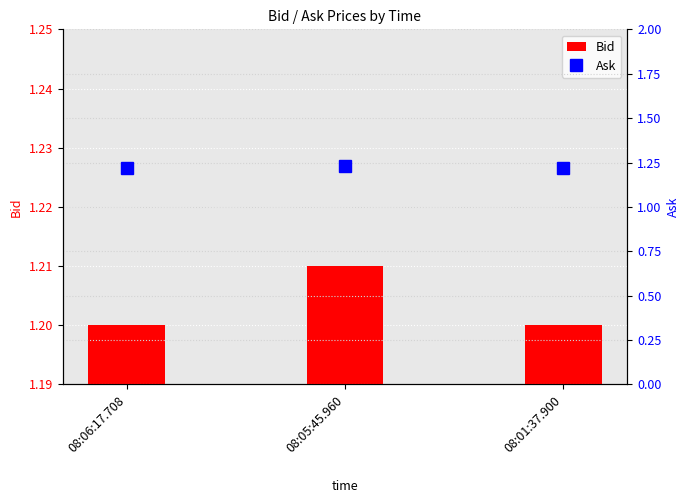

List the series in order of their peak value, highest first.

Ask, Bid